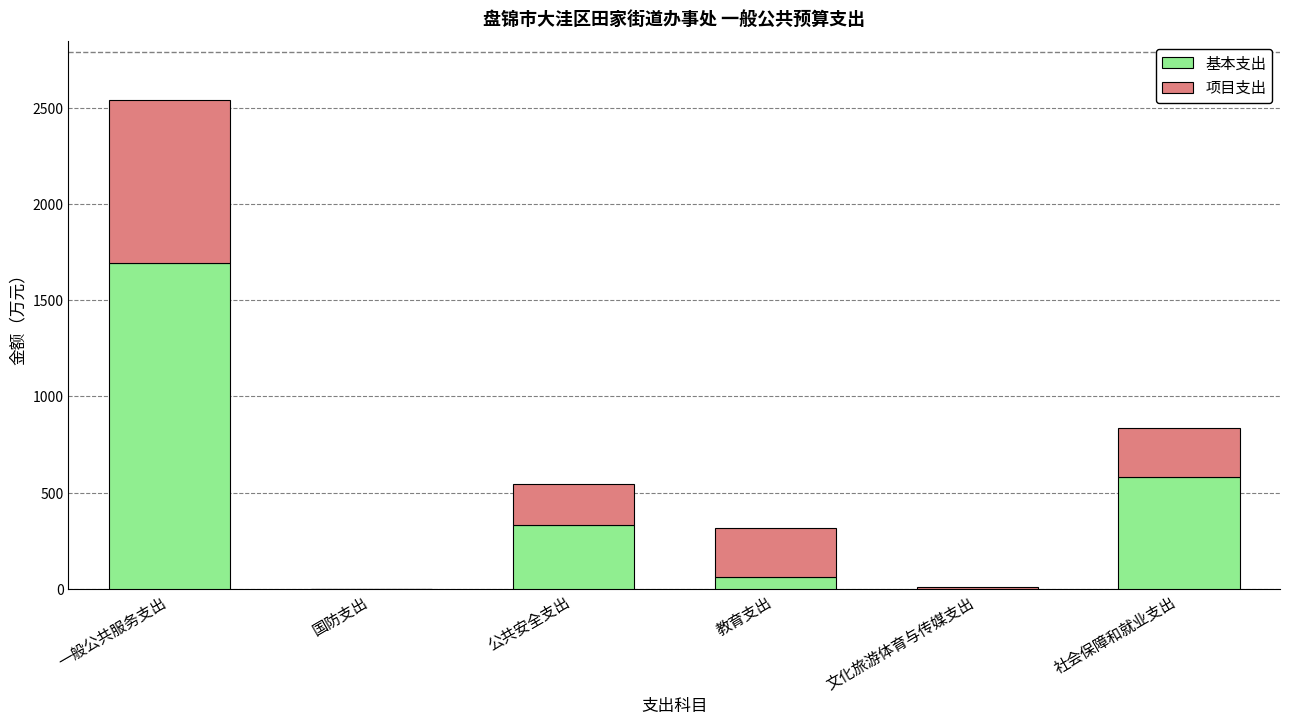

The value of 基本支出 at 一般公共服务支出 is 1692.1. True or false?

True